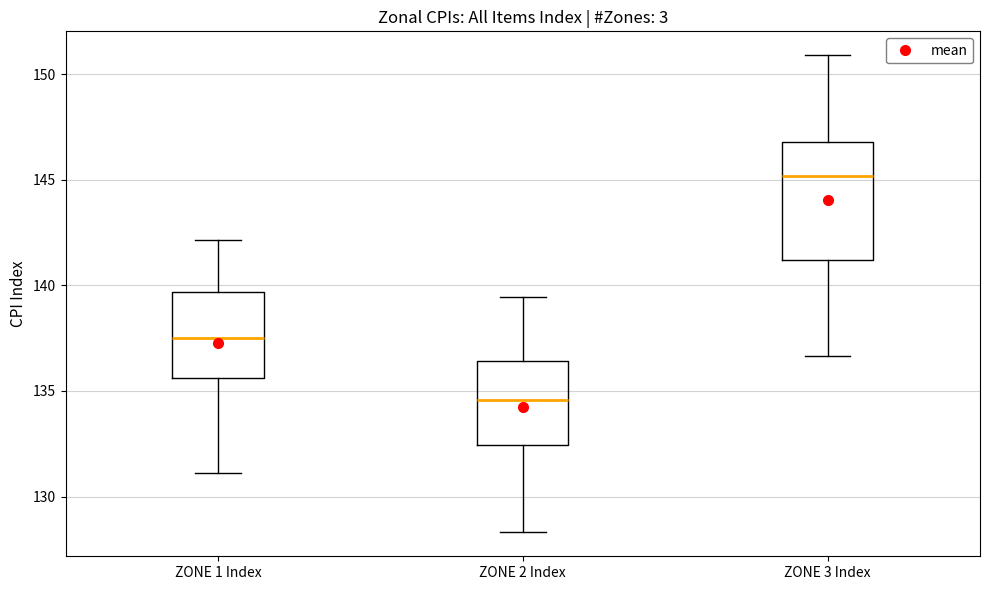

Which box has the lowest median line?

ZONE 2 Index